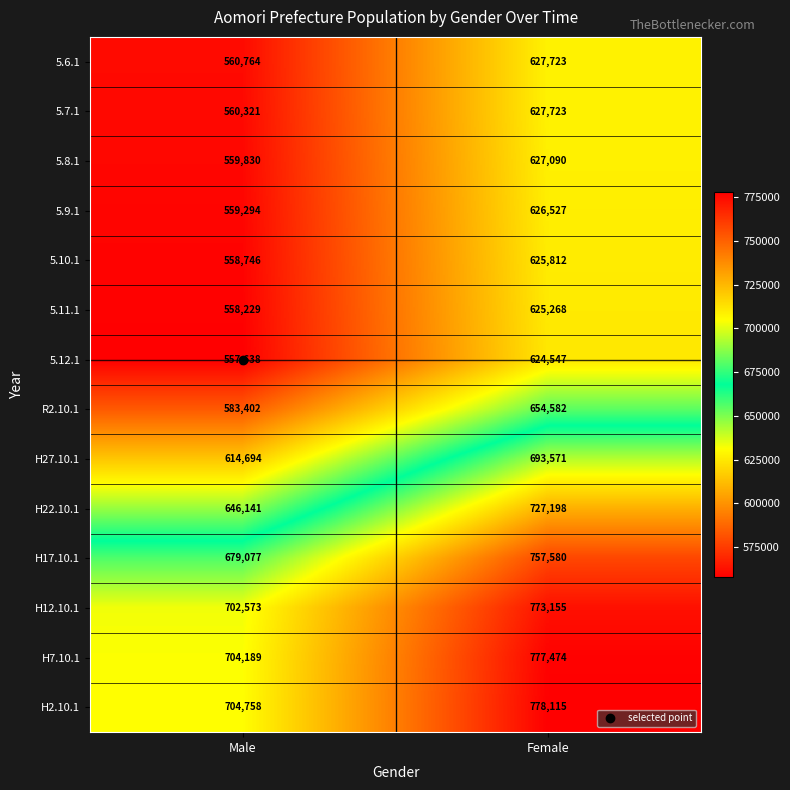

Which category has the lowest value in the R2.10.1 series?

Male